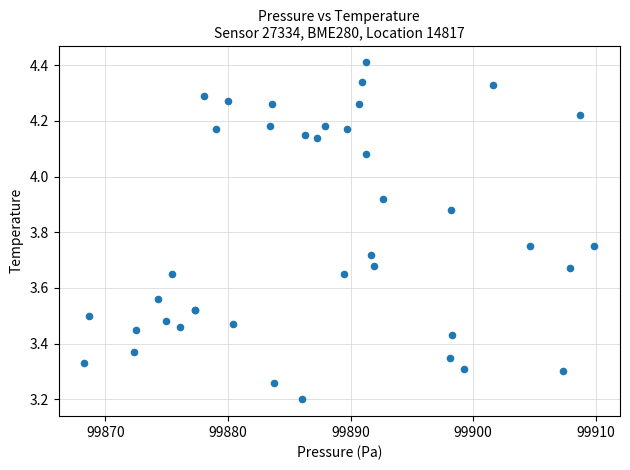

What Y value in the scatter plot is closest to 3?

3.2